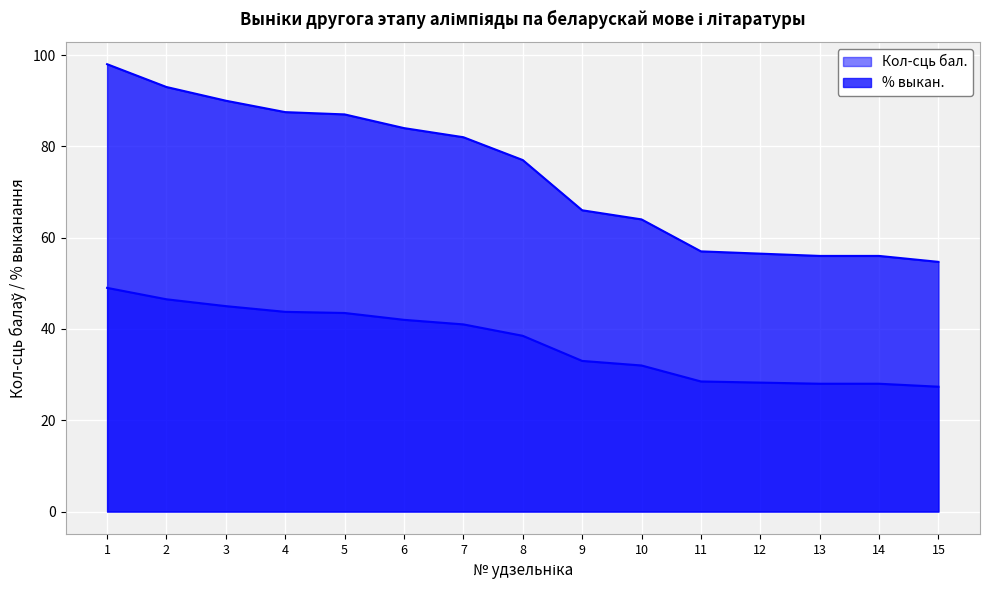

Reading right to left, extract all data points from this chart.

Кол-сць бал.: 15=27.4	14=28.0	13=28.0	12=28.2	11=28.5	10=32.0	9=33.0	8=38.5	7=41.0	6=42.0	5=43.5	4=43.8	3=45.0	2=46.5	1=49.0
% выкан.: 15=54.7	14=56.0	13=56.0	12=56.5	11=57.0	10=64.0	9=66.0	8=77.0	7=82.0	6=84.0	5=87.0	4=87.5	3=90.0	2=93.0	1=98.0